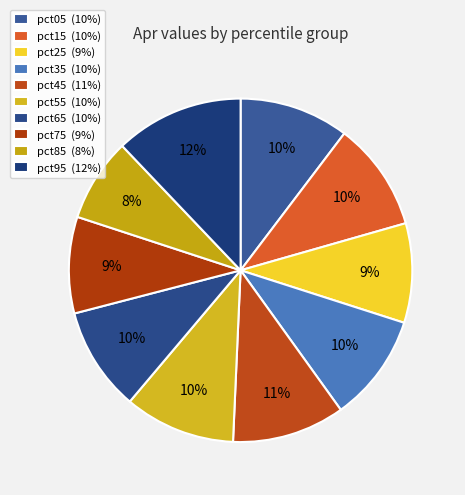

How many slices are in this pie chart?

10